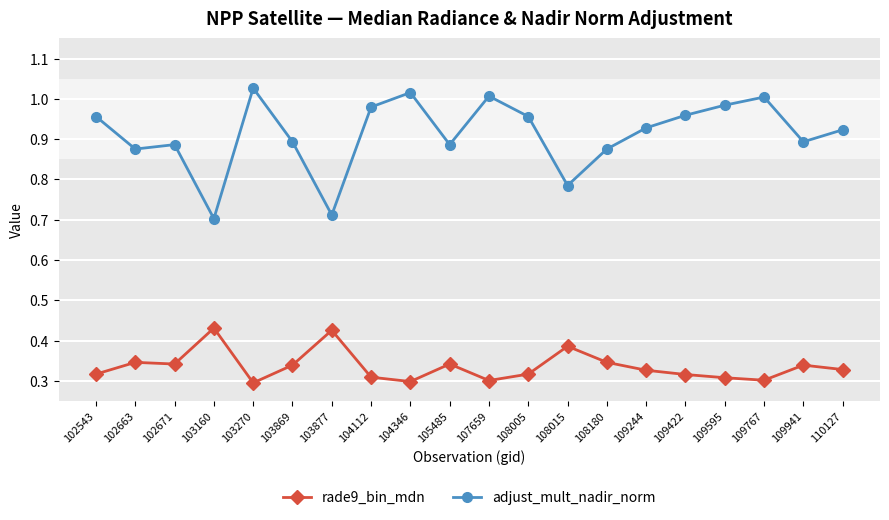

How many interior local peaks does the adjust_mult_nadir_norm series have?

5